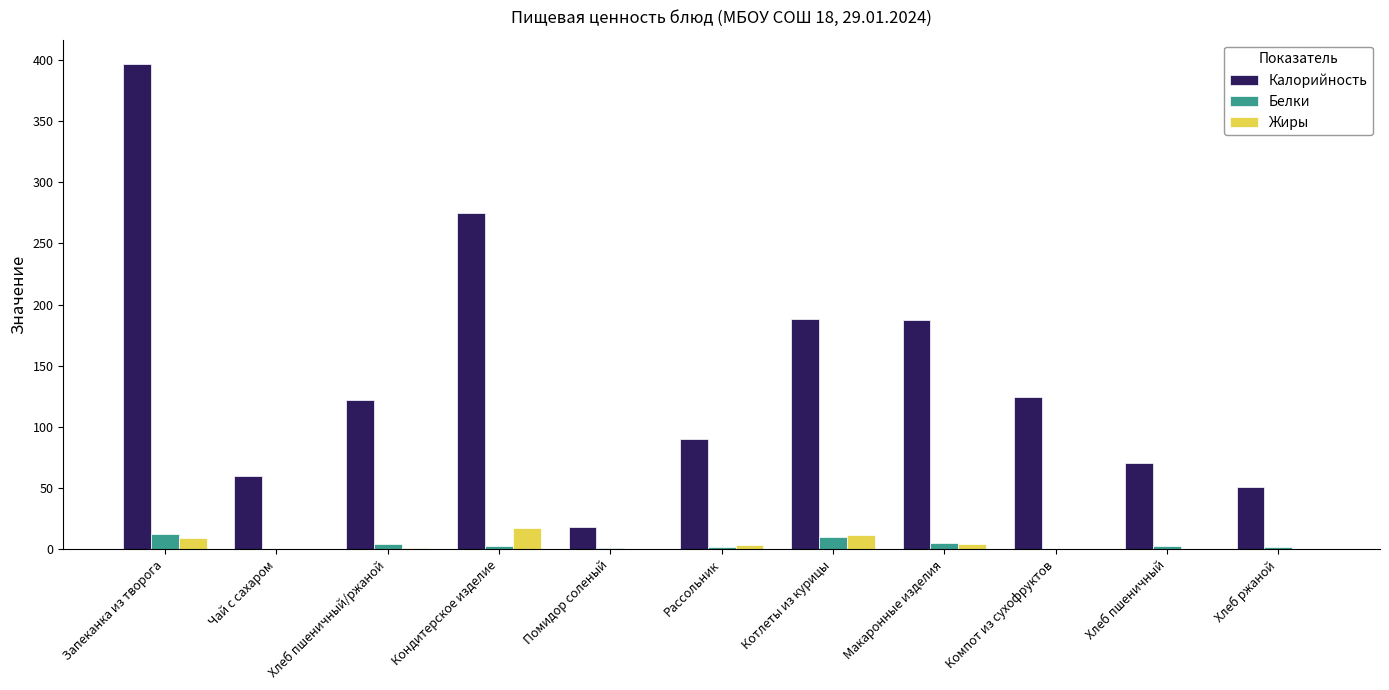

Which series changed the most between Чай с сахаром and Кондитерское изделие?

Калорийность